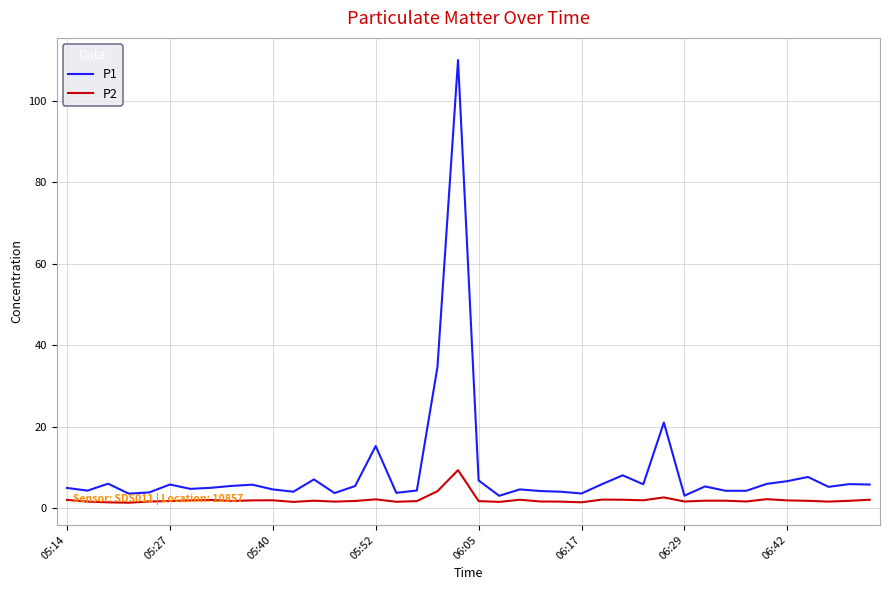

Which series has the largest total across all categories?

P1